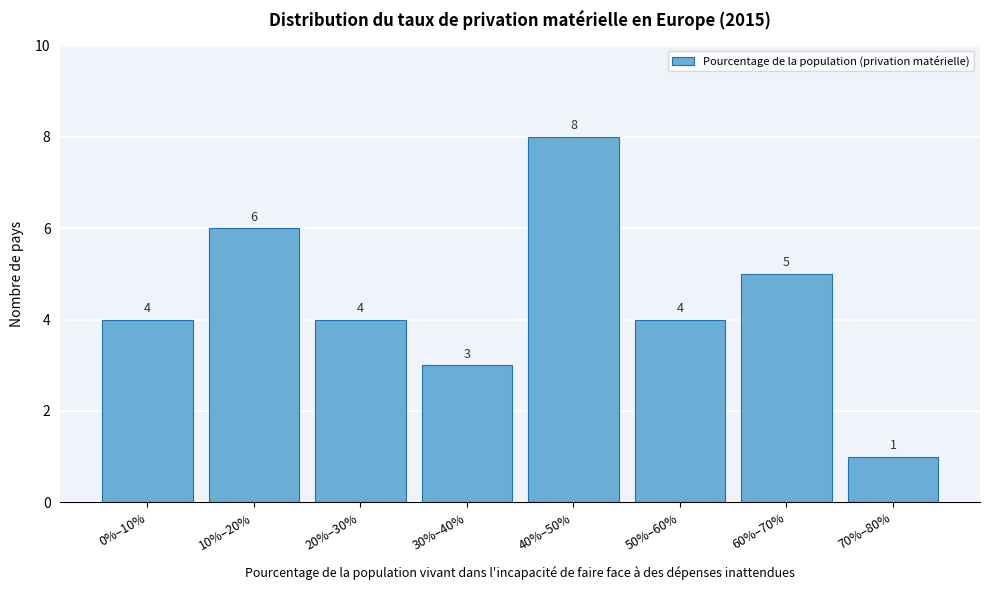

Reading left to right, list all the values displayed in this chart.

0%–10%=4	10%–20%=6	20%–30%=4	30%–40%=3	40%–50%=8	50%–60%=4	60%–70%=5	70%–80%=1